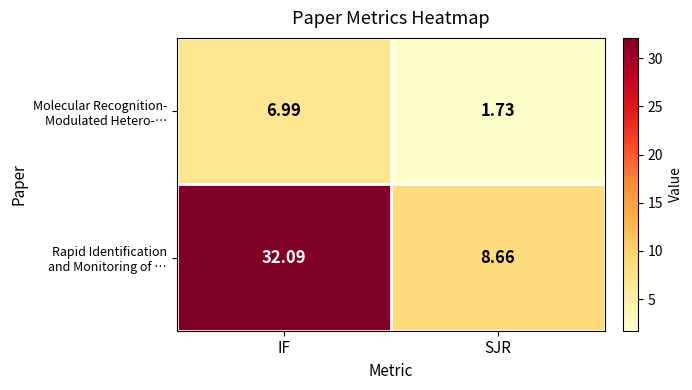

At which category is the sum across all series the highest?

IF